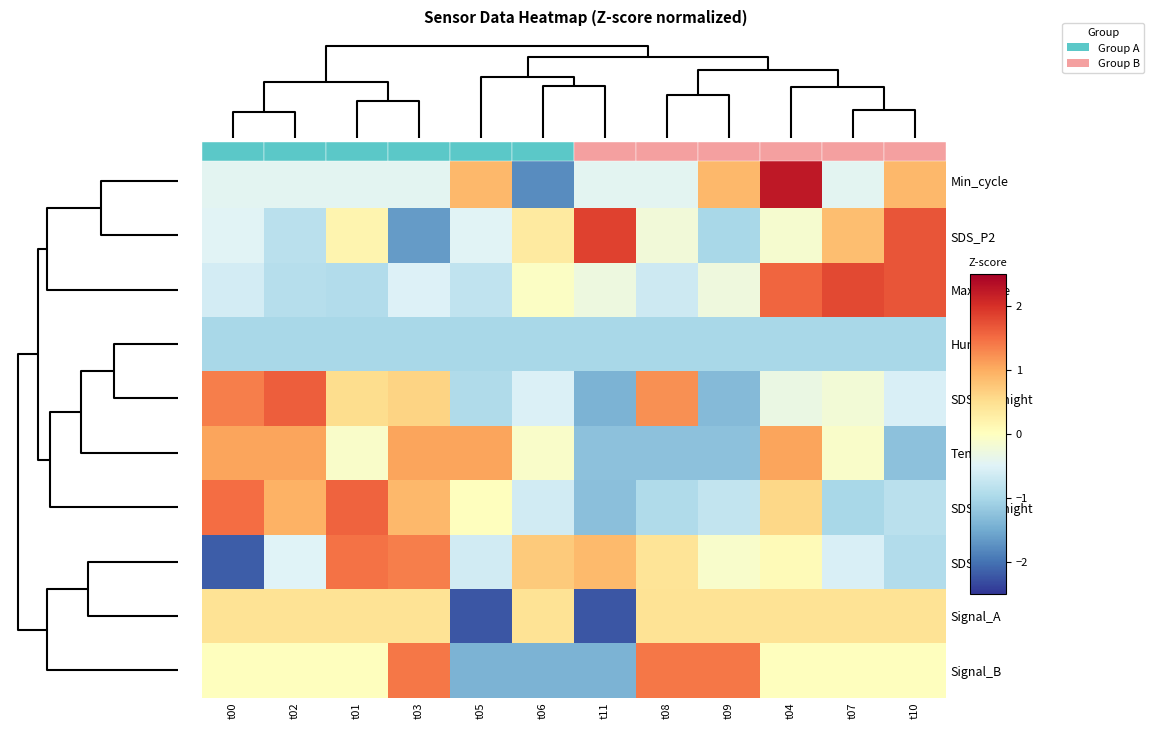

How many categories are shown in the chart?

12